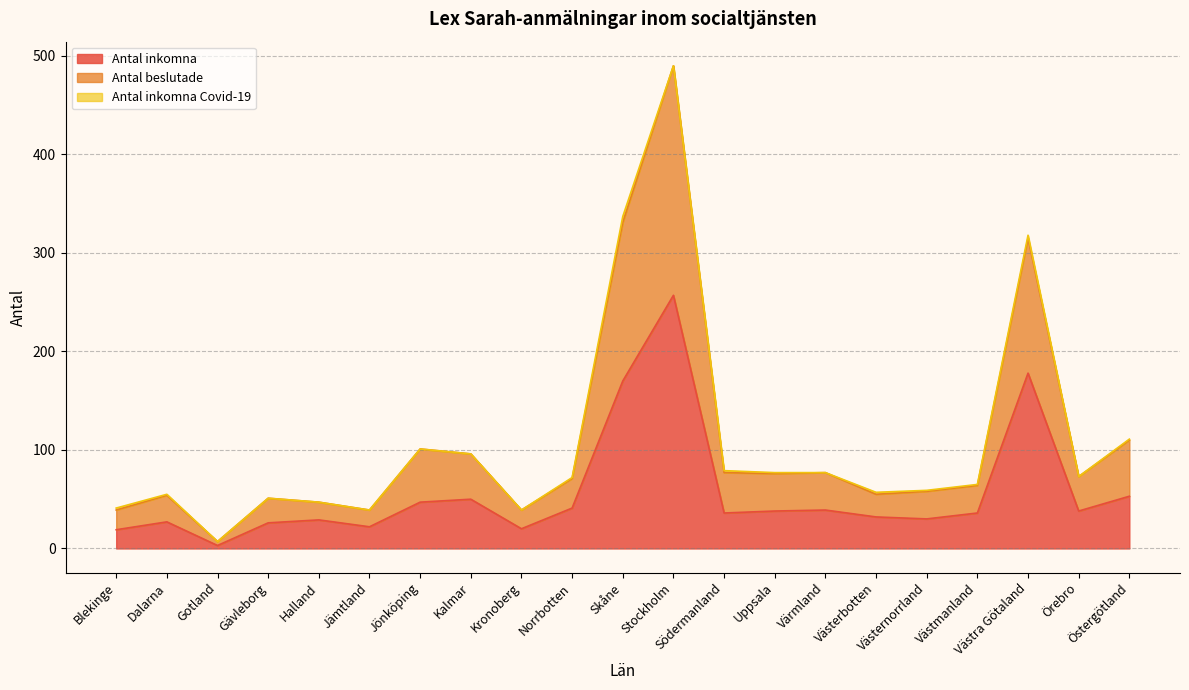

What position from the right is Dalarna?

20